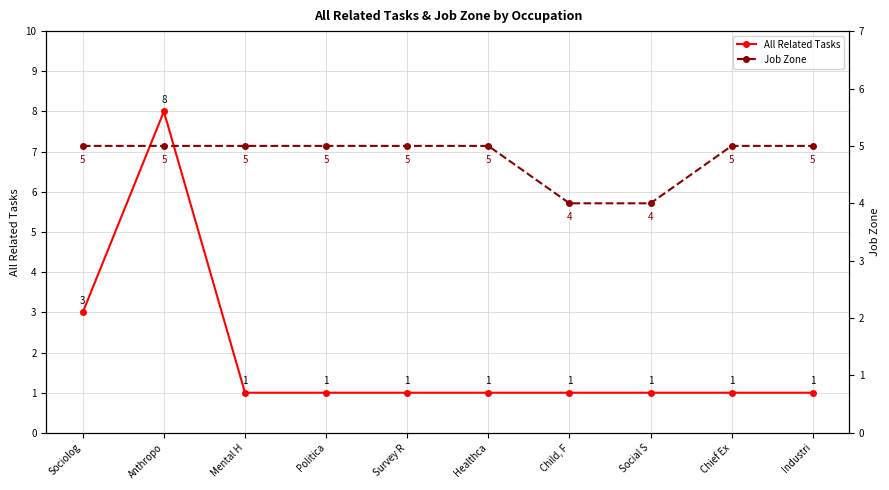

Reading right to left, what are all the values shown in this chart?

All Related Tasks: 1	1	1	1	1	1	1	1	8	3
Job Zone: 5	5	4	4	5	5	5	5	5	5